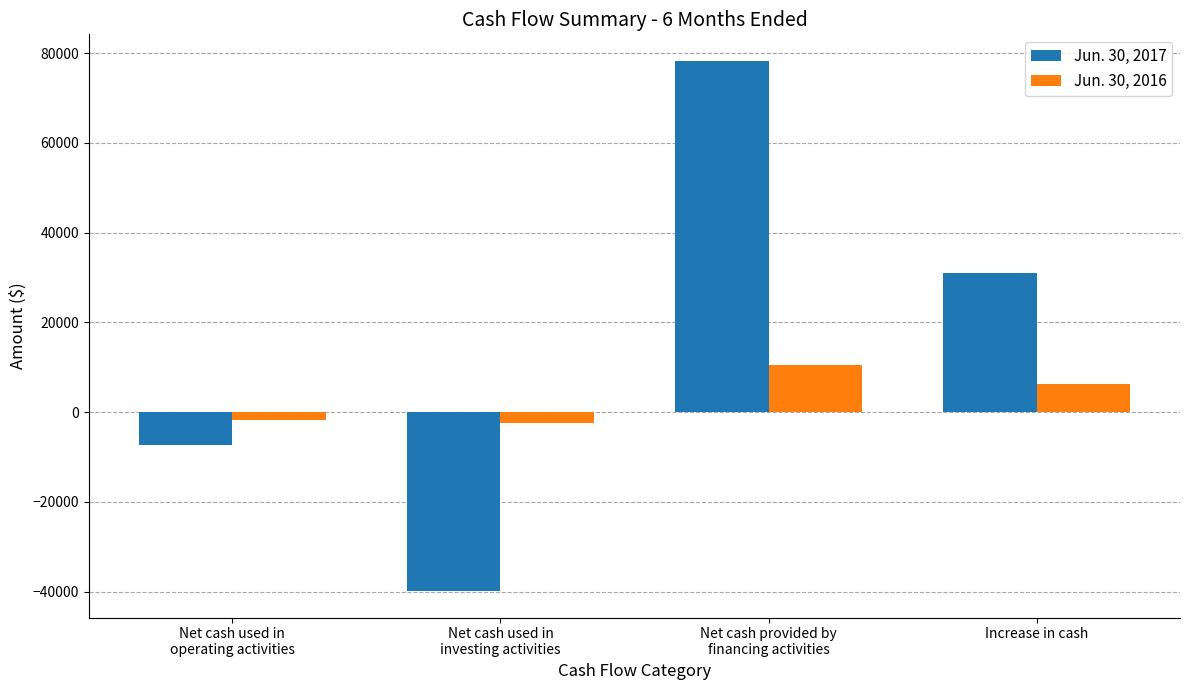

How many categories are shown in the chart?

4